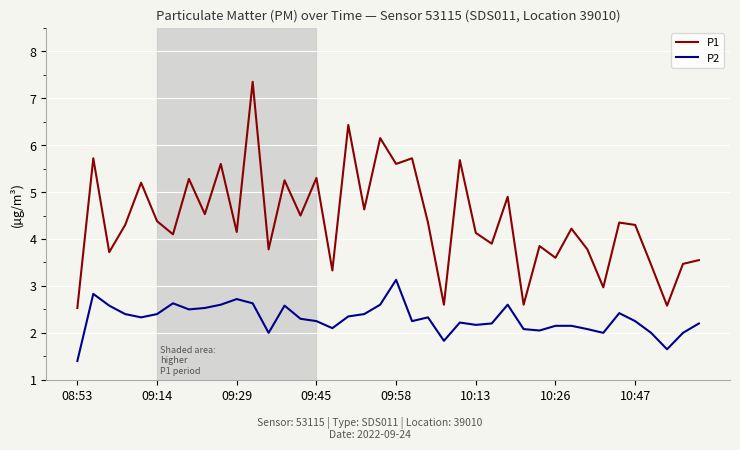

Rank the series by their maximum value, from highest to lowest.

P1, P2